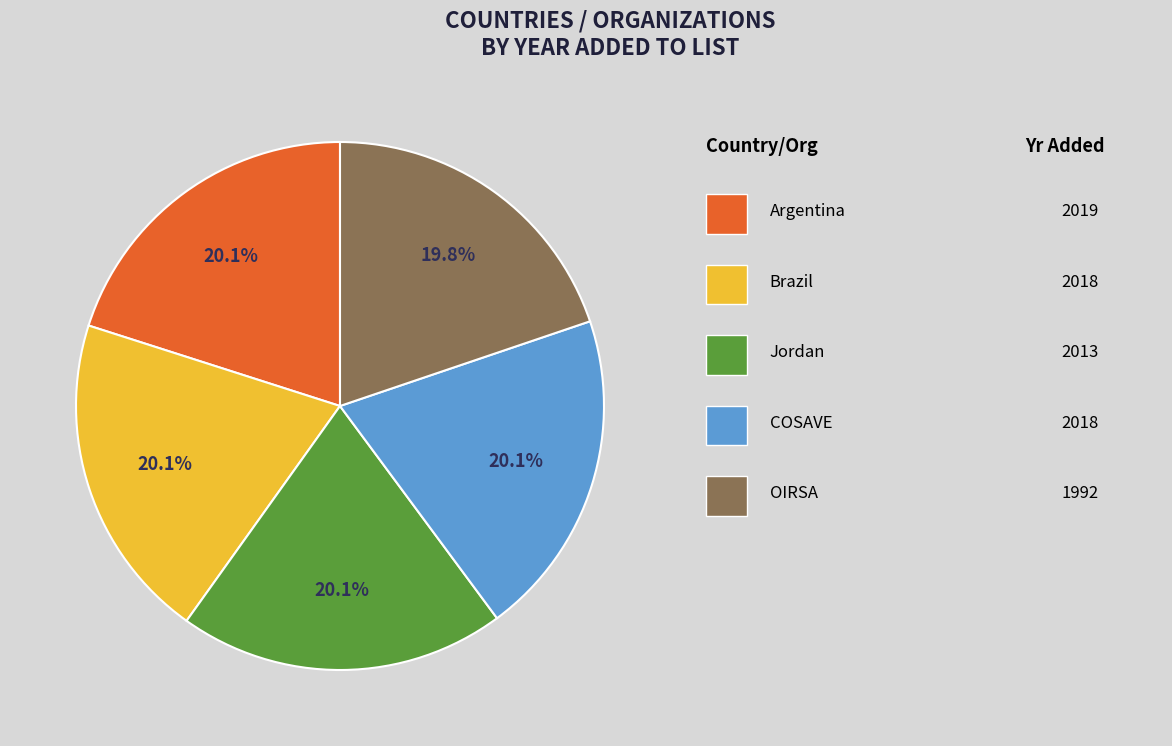

What percentage is the Jordan slice, to the nearest percent?

20%